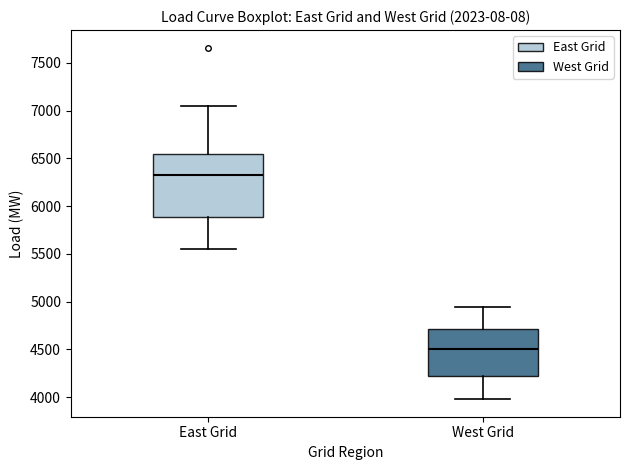

Where does the median line of the box for West Grid sit on the y-axis? The values are not printed on the chart, so give them approximately, as read against the axis.

4500